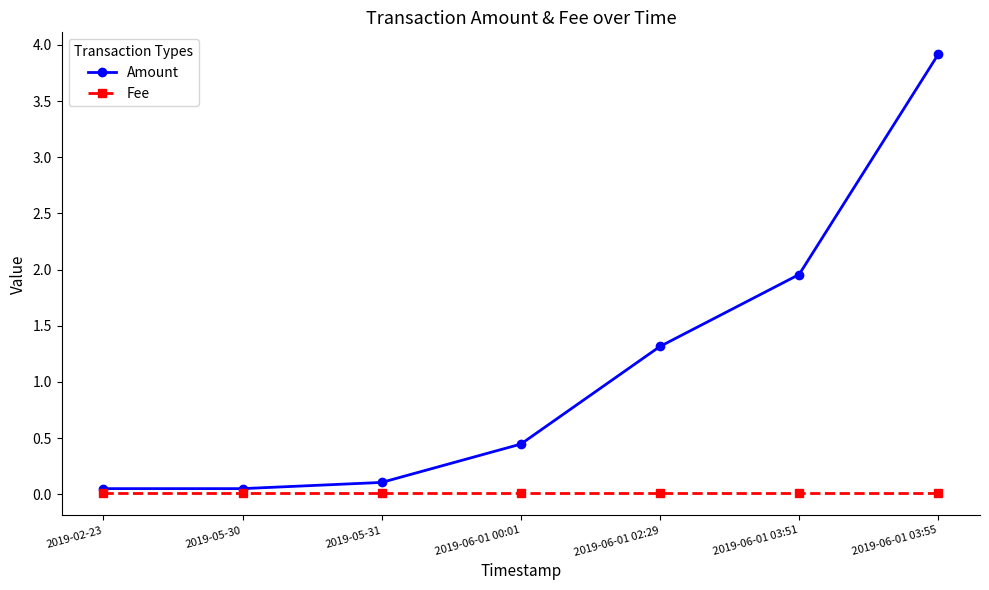

Which series has the largest range (max minus min)?

Amount